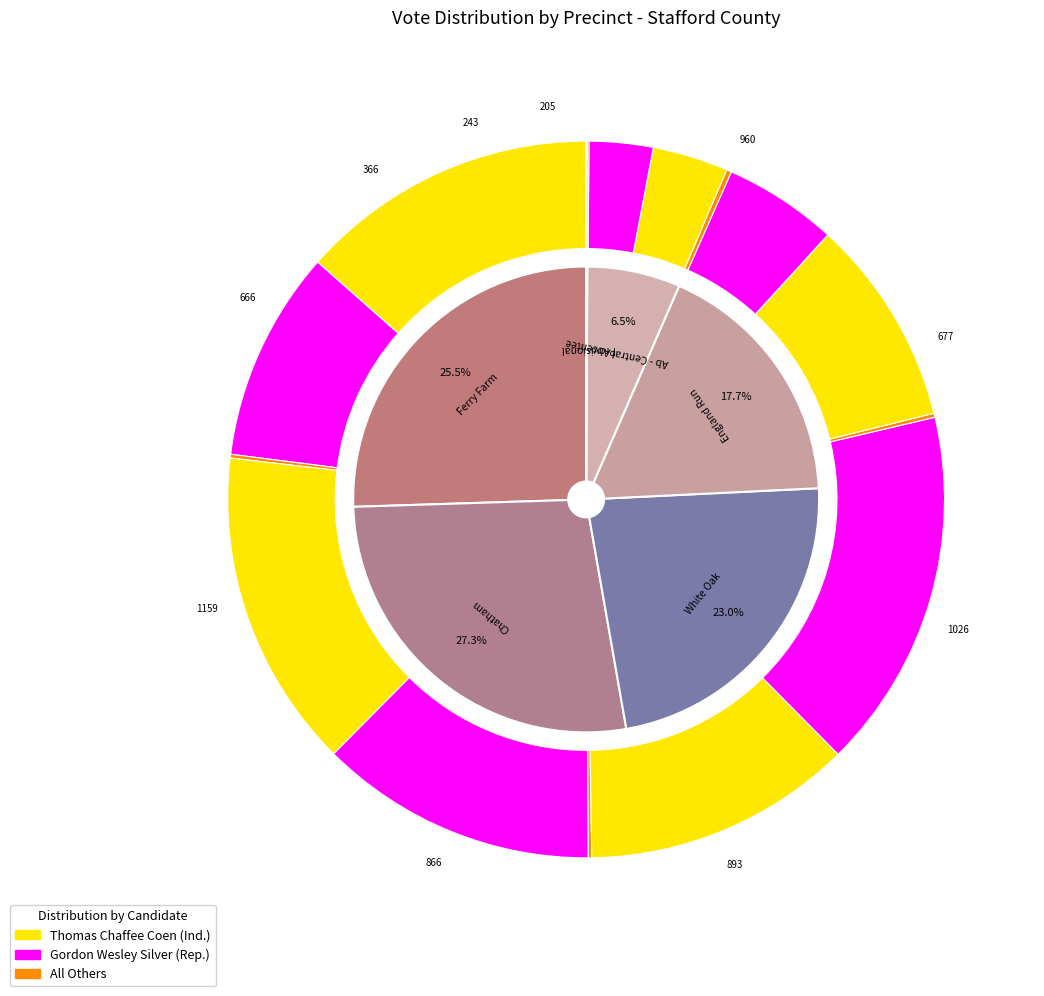

How much of the chart is everything except Provisional?

99.9%